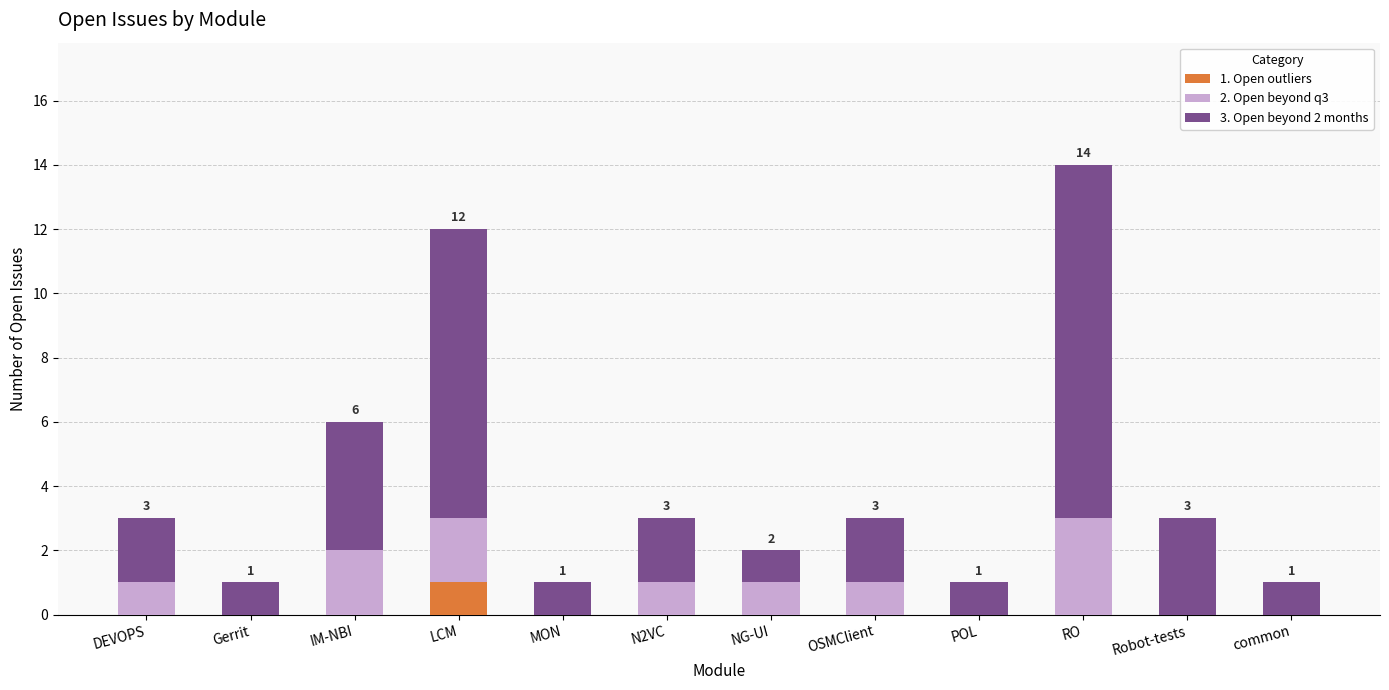

The 1. Open outliers series shows -1 at MON. True or false?

False